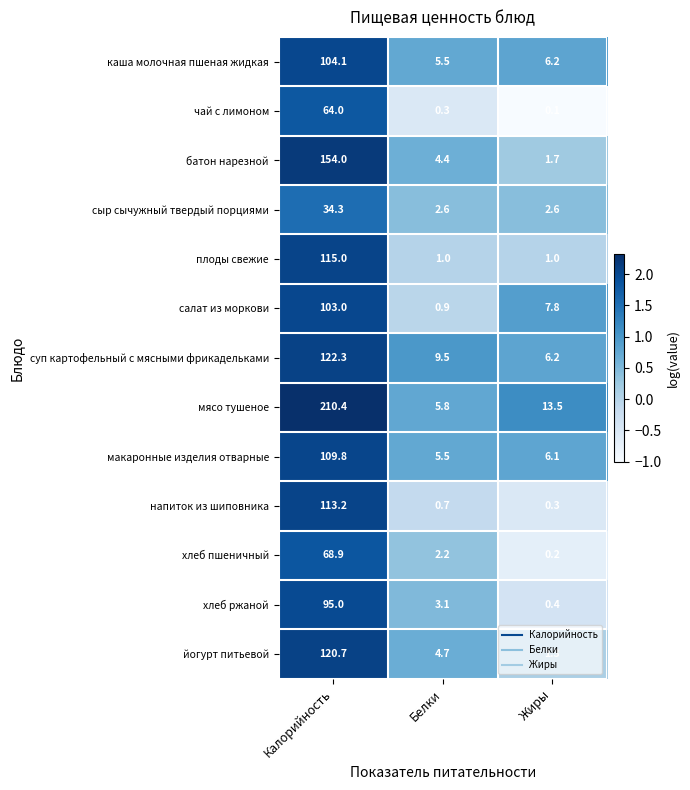

What is the average value of the батон нарезной series?

53.4